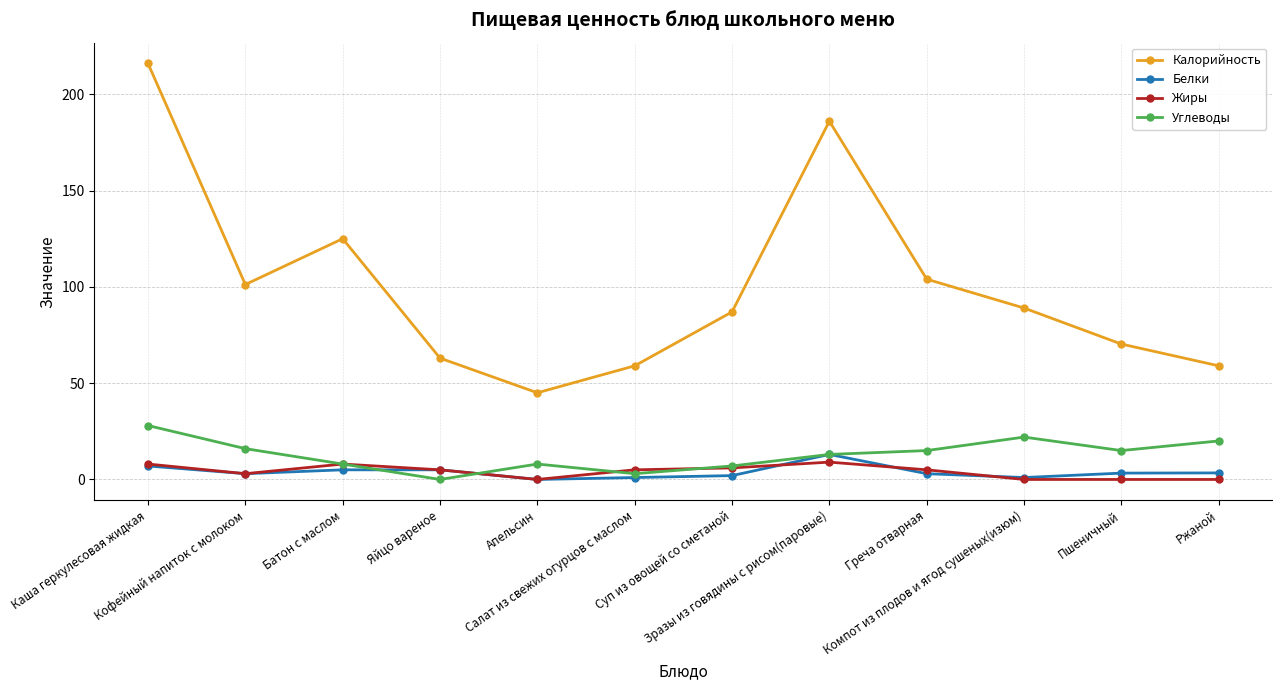

At how many categories does at least one series exceed 188?

1